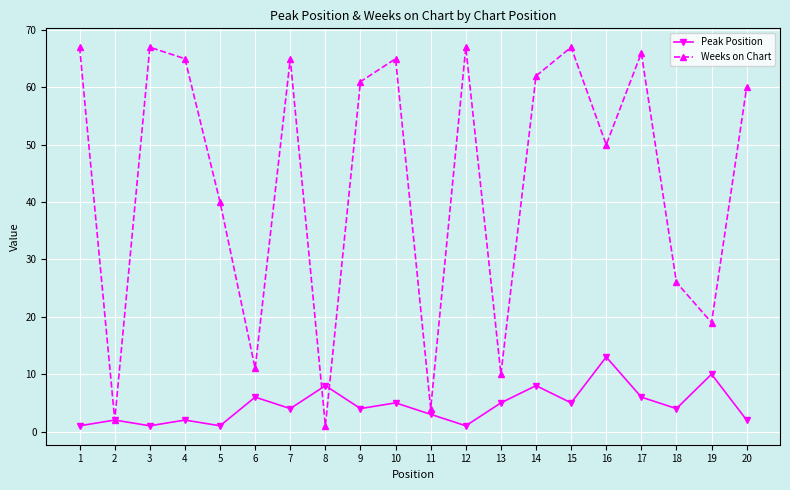

Reading left to right, transcribe all the data shown in this chart.

Peak Position: 1	2	1	2	1	6	4	8	4	5	3	1	5	8	5	13	6	4	10	2
Weeks on Chart: 67	2	67	65	40	11	65	1	61	65	4	67	10	62	67	50	66	26	19	60